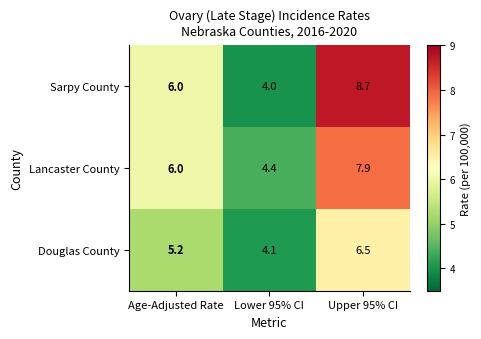

What is the sum of the Sarpy County values at Lower 95% CI and Upper 95% CI?

12.7